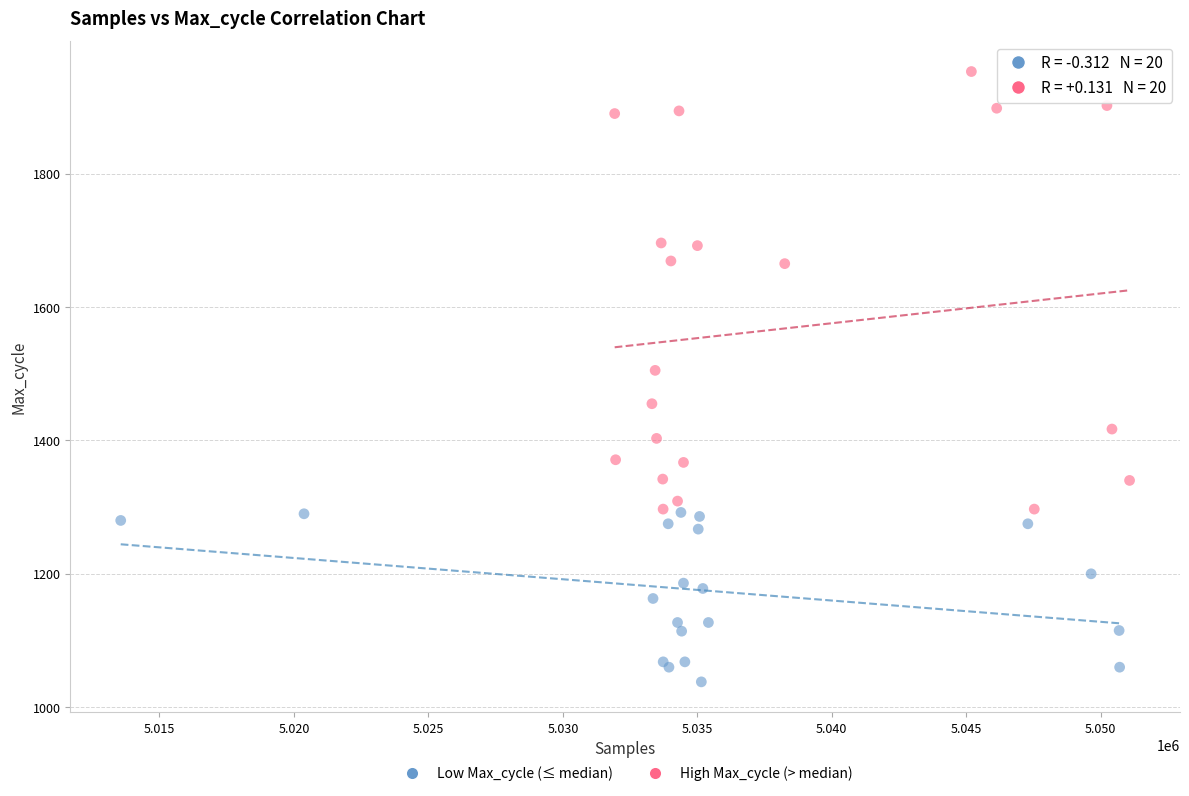

Which series has the widest spread of Y values?

High Max_cycle (> median)